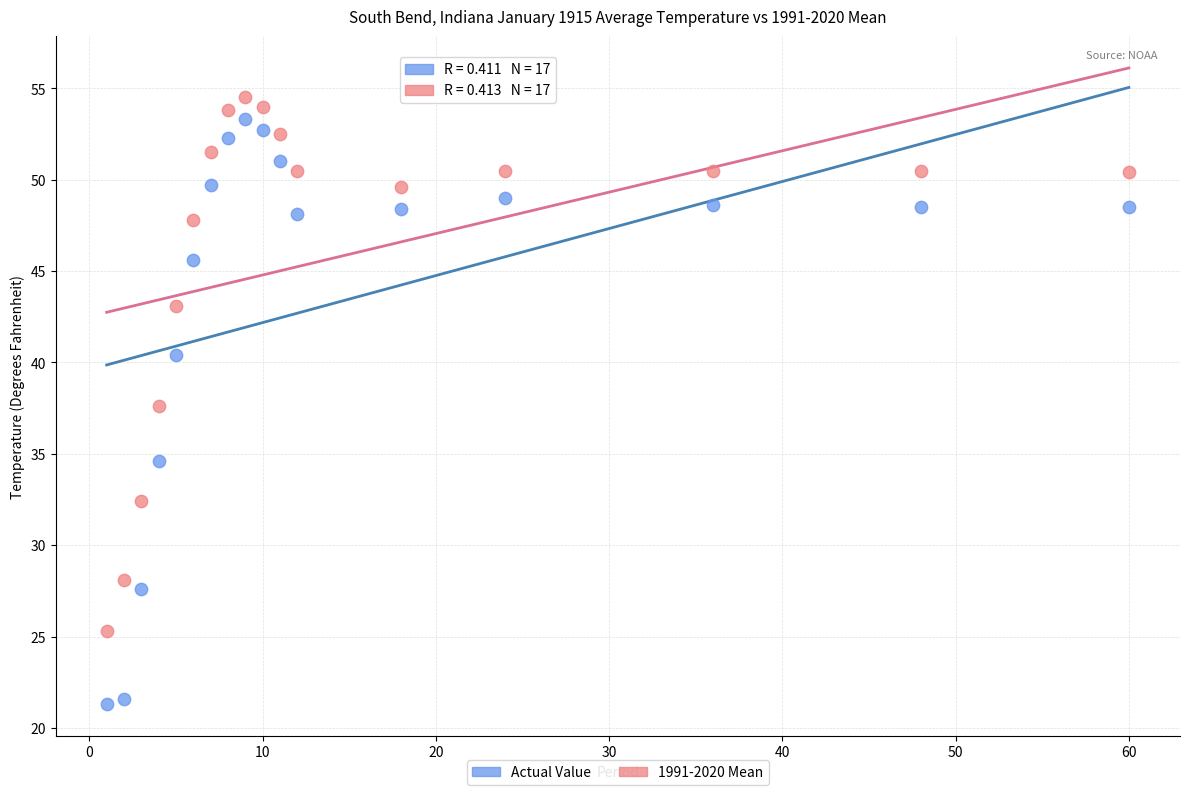

Which series reaches the minimum Y coordinate?

Actual Value